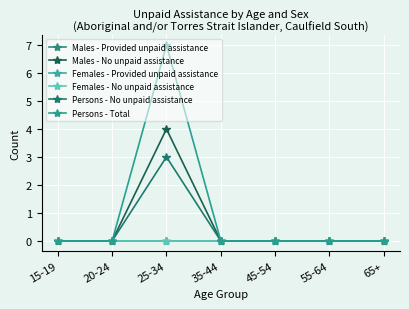

What is the maximum value shown in the chart?

7